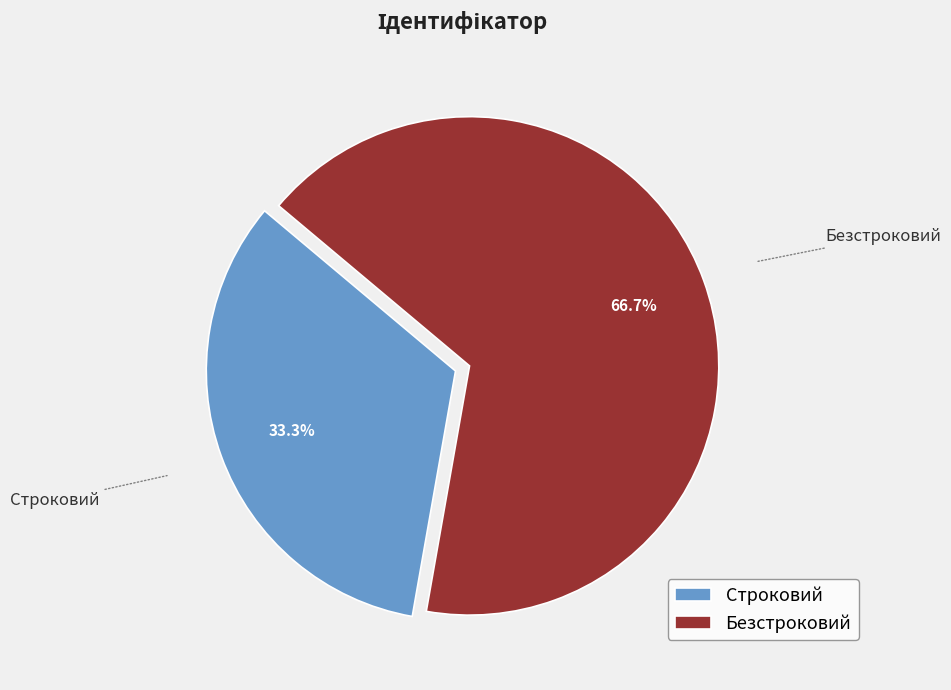

To the nearest percent, what is the combined percentage of Строковий and Безстроковий?

100%